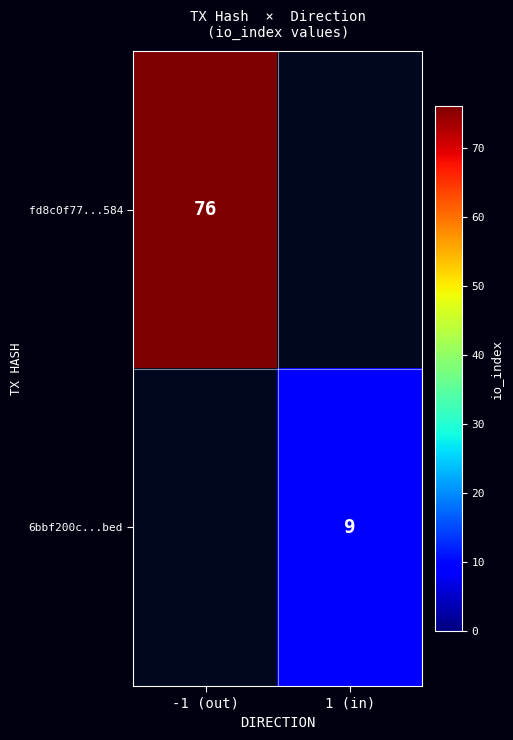

The value of fd8c0f77...584 at -1 (out) is 108. True or false?

False